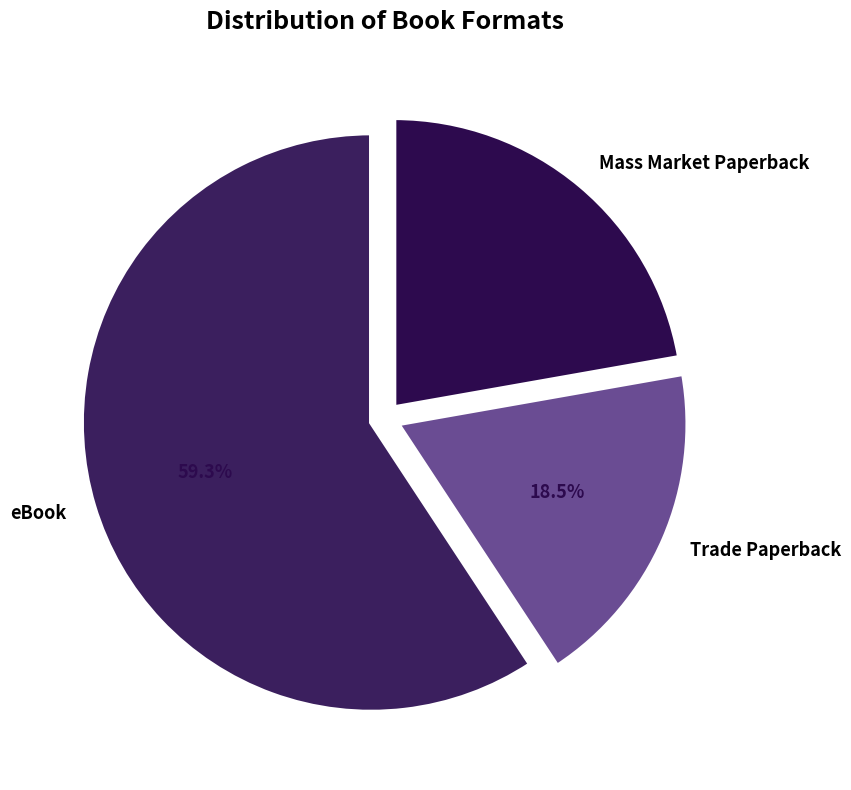

Rank the categories by value from lowest to highest.

Trade Paperback, Mass Market Paperback, eBook